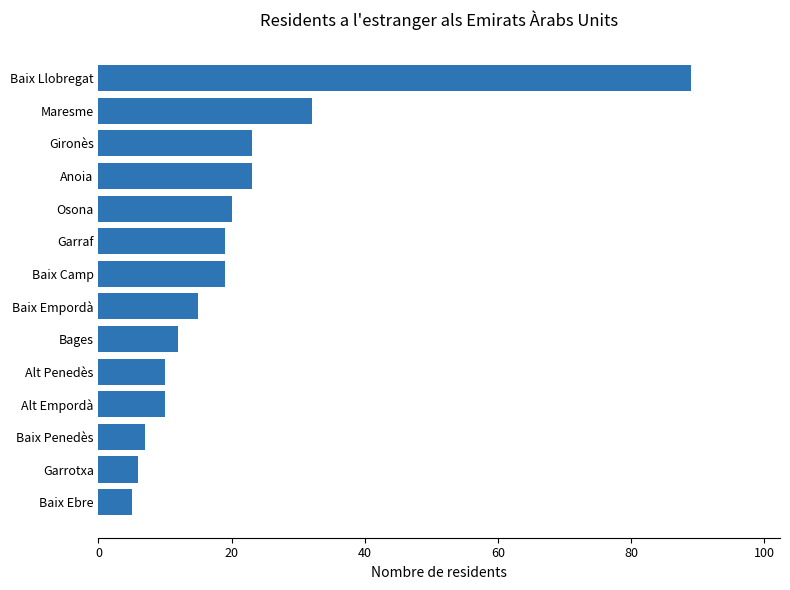

Where is the data nearest to the value 47?

Maresme